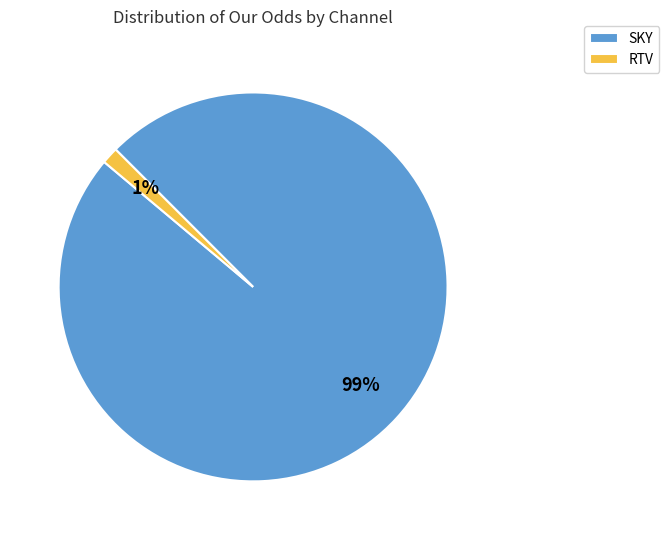

To the nearest percent, what is the average slice percentage?

50%